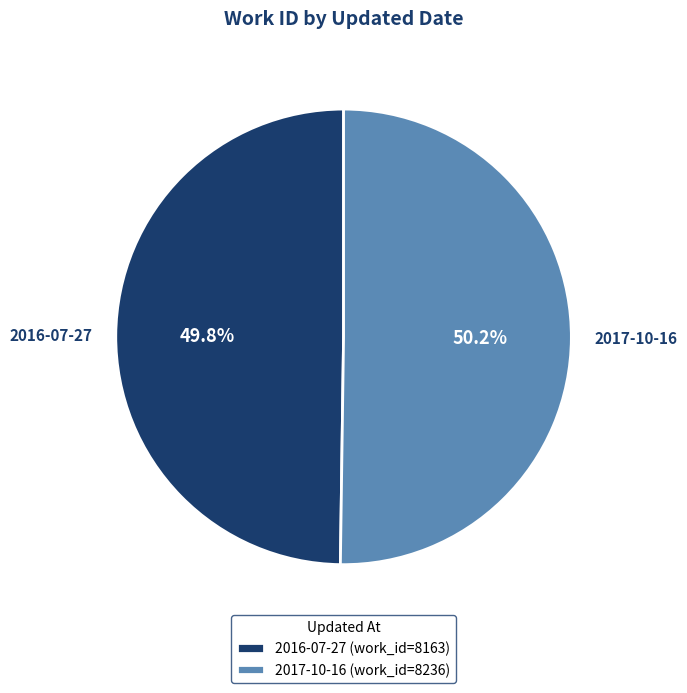

What is the ratio of the value at 2017-10-16 to the value at 2016-07-27?

1.0